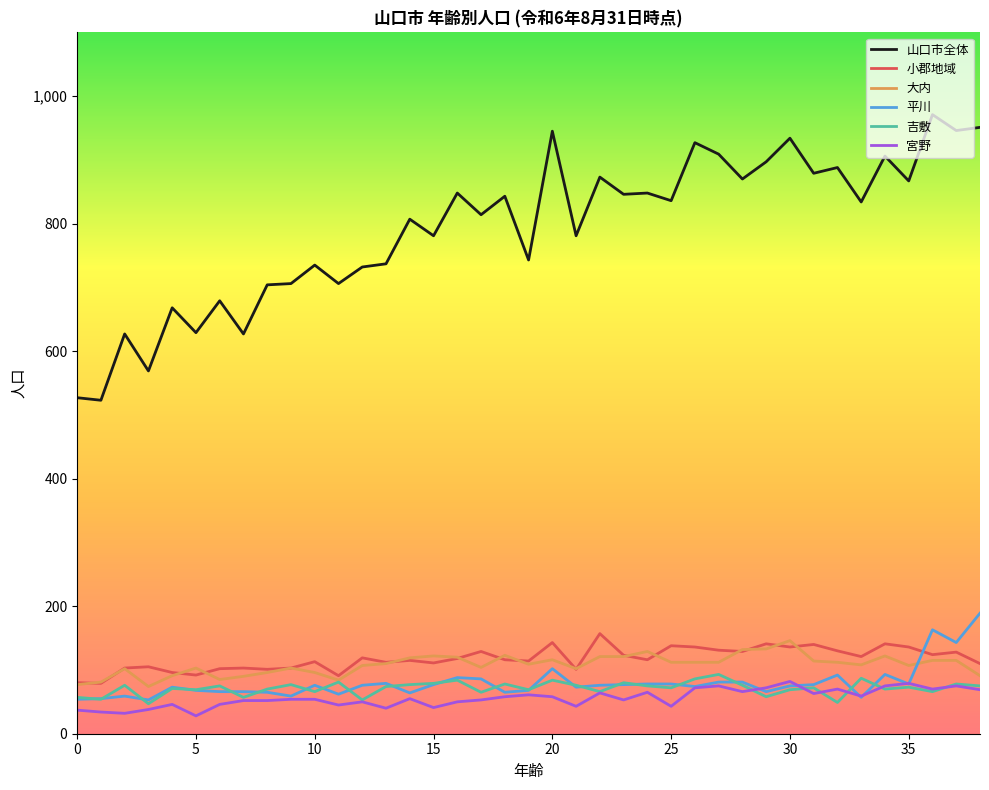

Which series has the largest range (max minus min)?

山口市全体